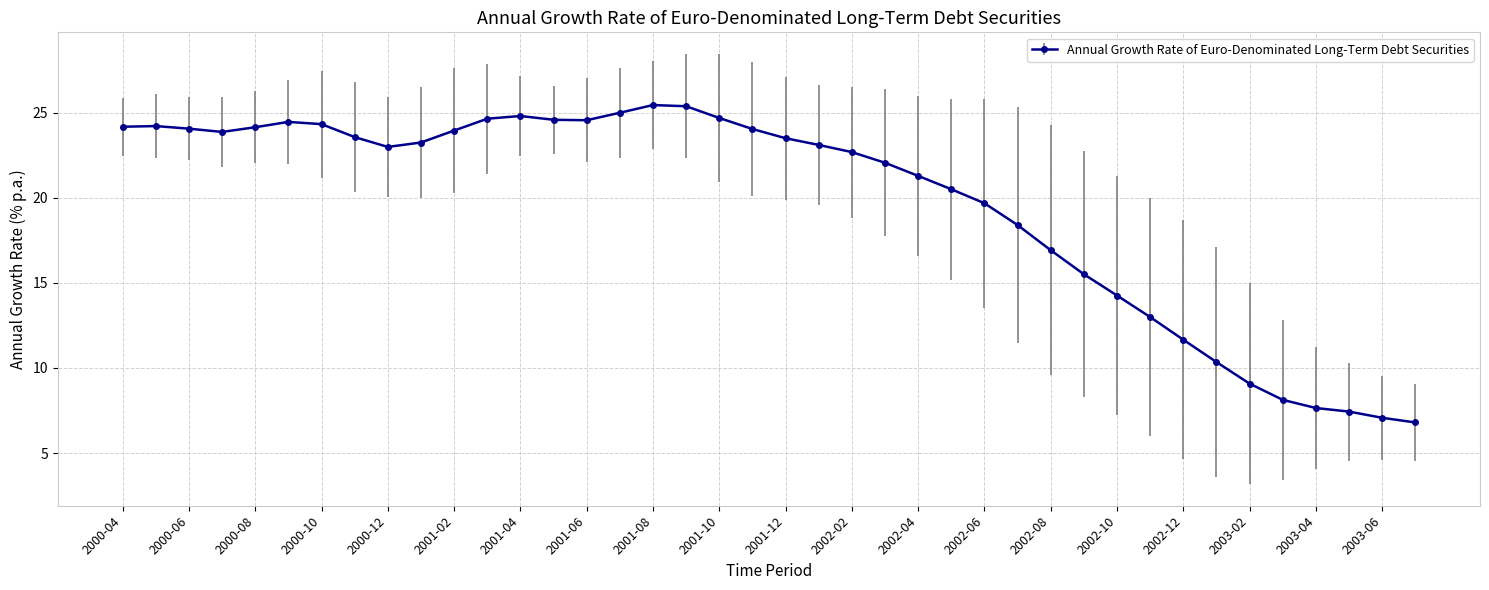

How many distinct data groups are displayed?

1